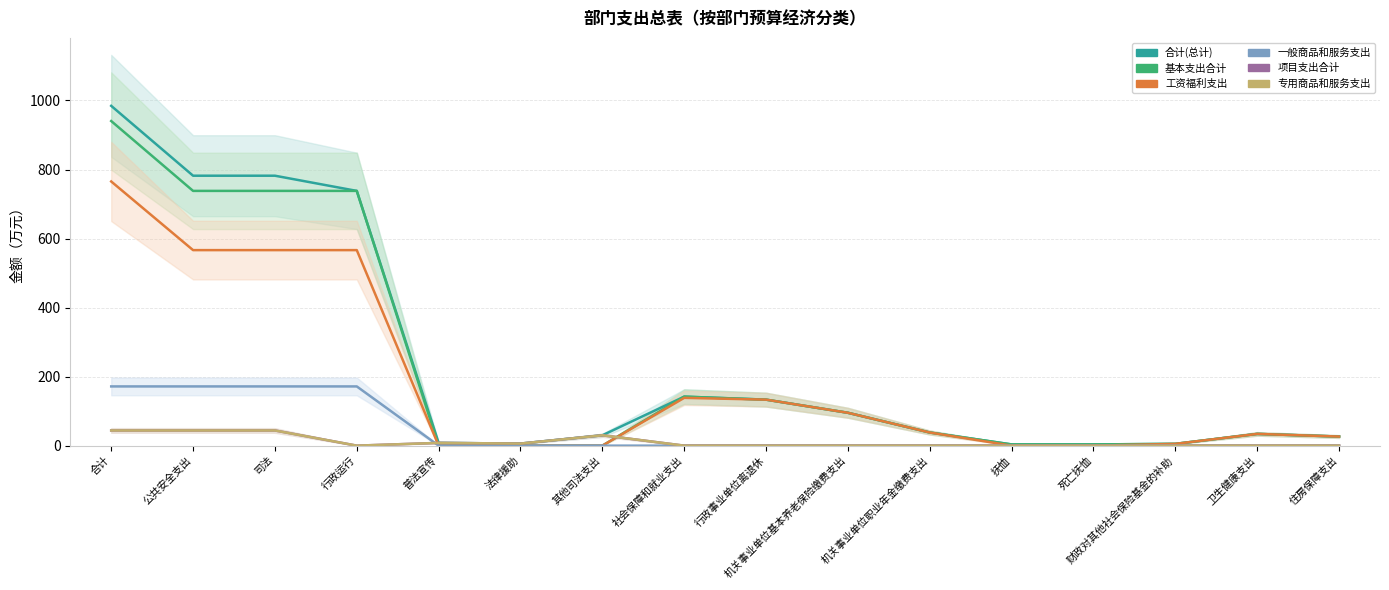

True or false: 项目支出合计 has a value of 0.0 at 死亡抚恤.

True